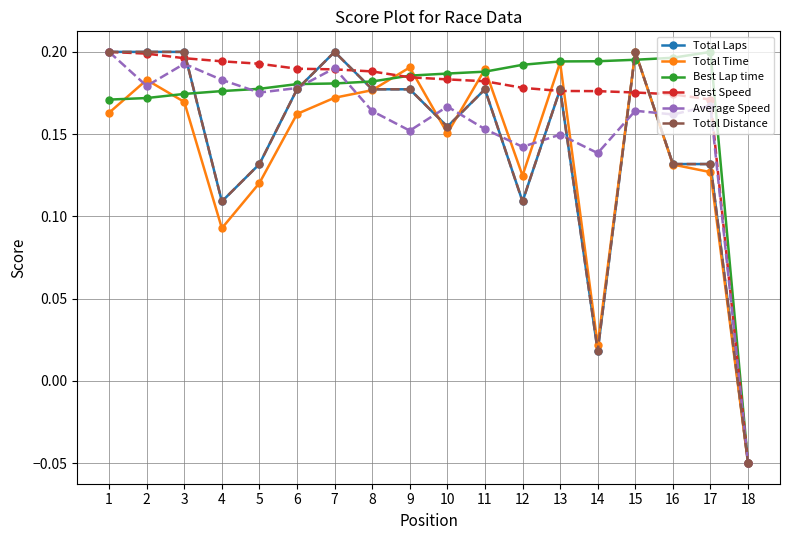

Which series has the largest range (max minus min)?

Total Laps